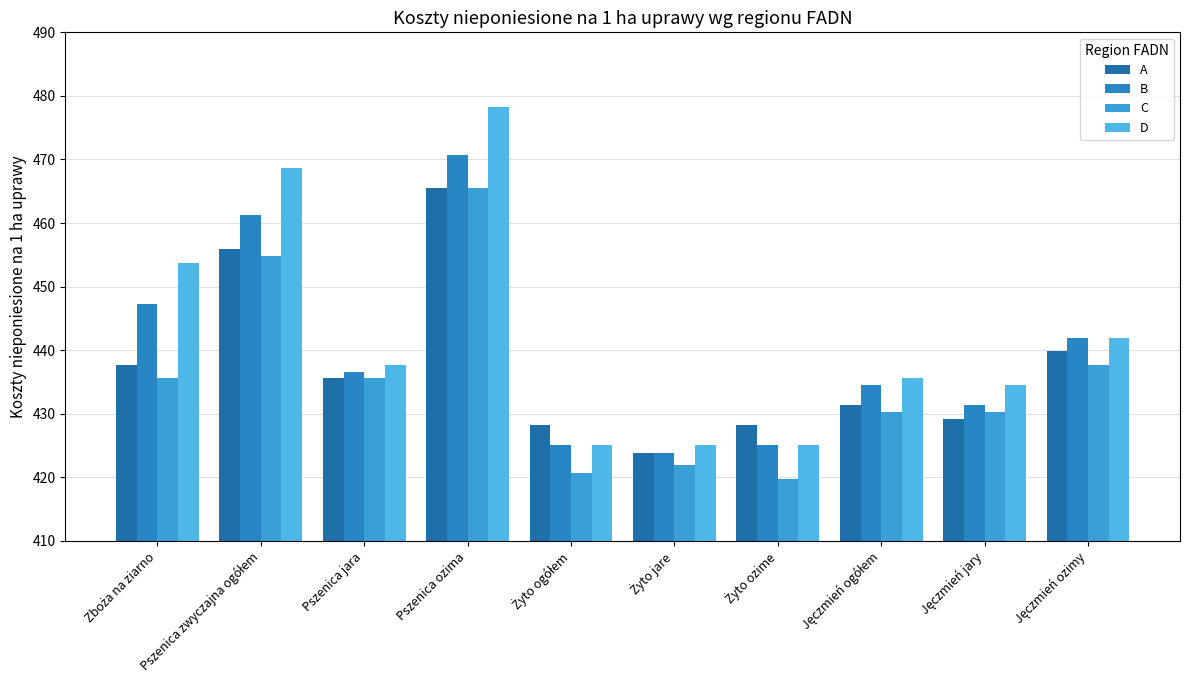

Is the value of D at Jęczmień ozimy greater than the value of C at Żyto jare?

Yes